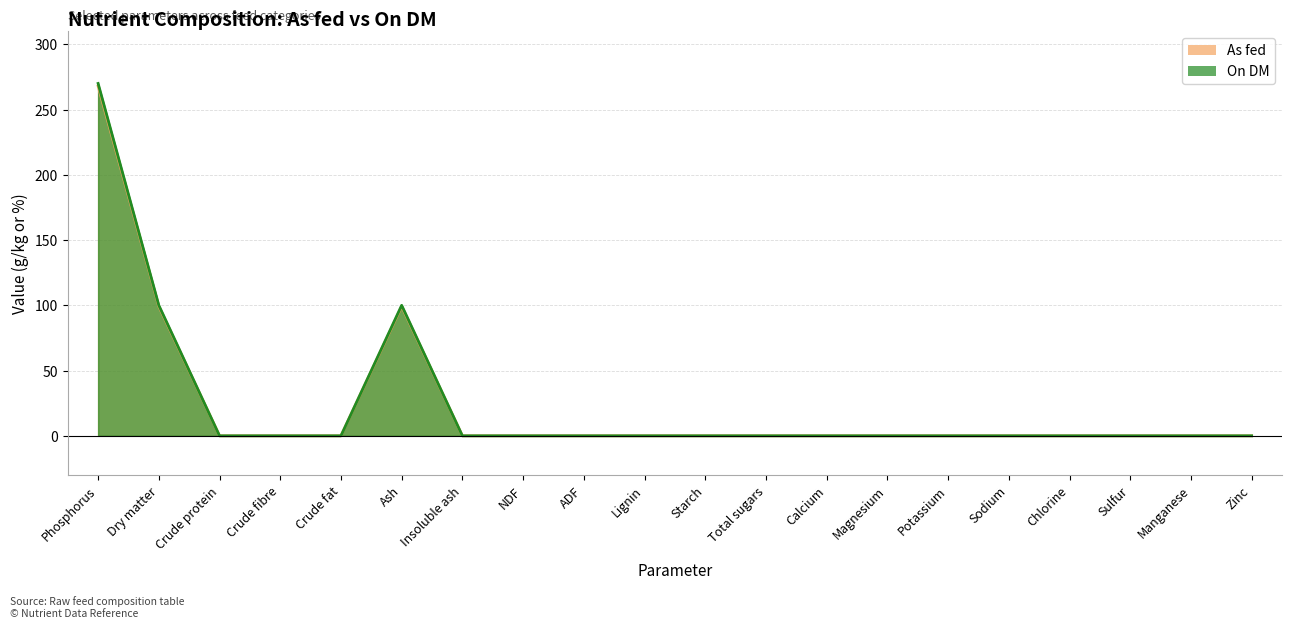

The value of As fed at Sulfur is 168.6. True or false?

False